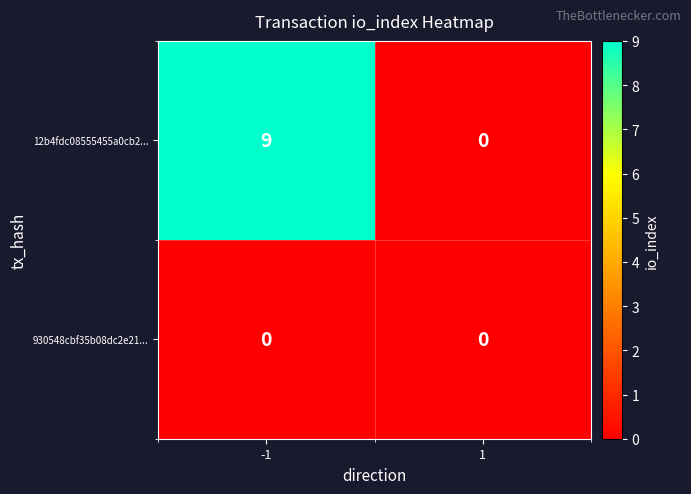

Which series has the largest total across all categories?

12b4fdc08555455a0cb2...